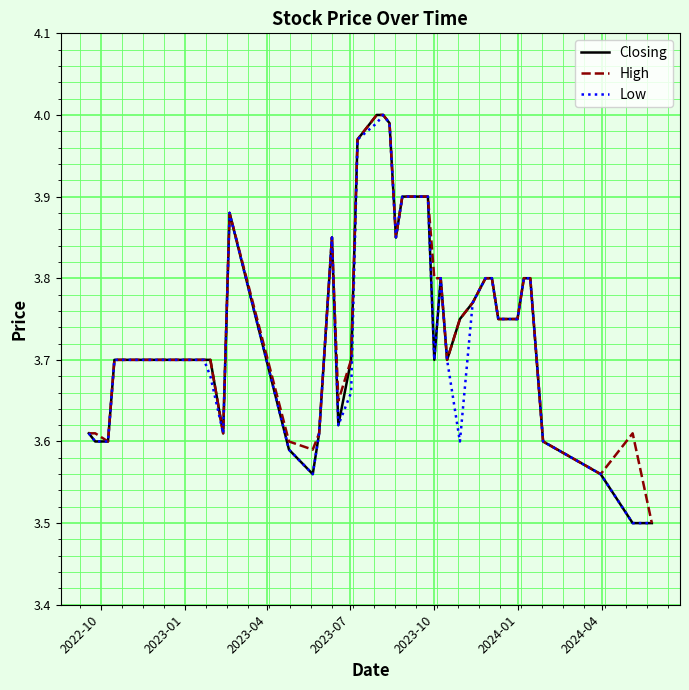

Does the chart have visible grid lines?

Yes